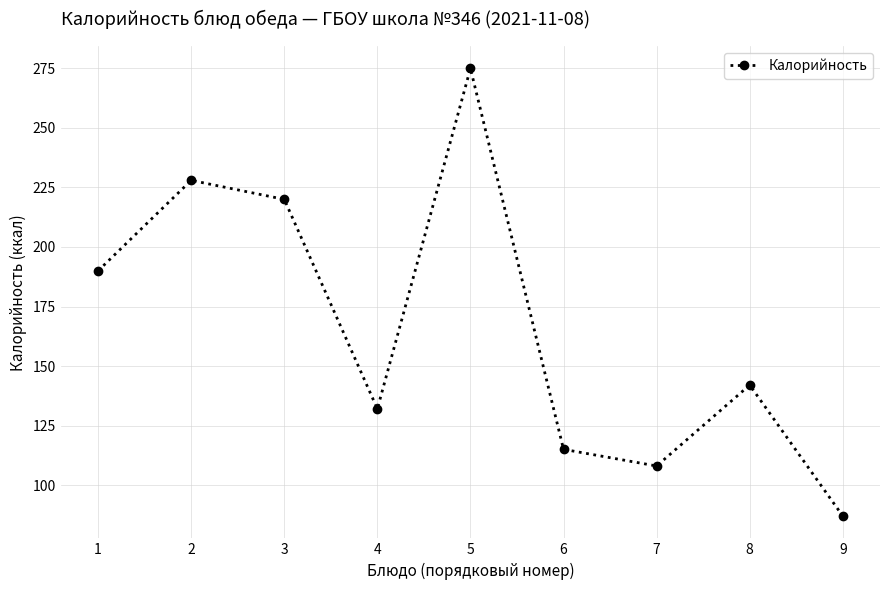

Read the value at 2, to the nearest 5.

230